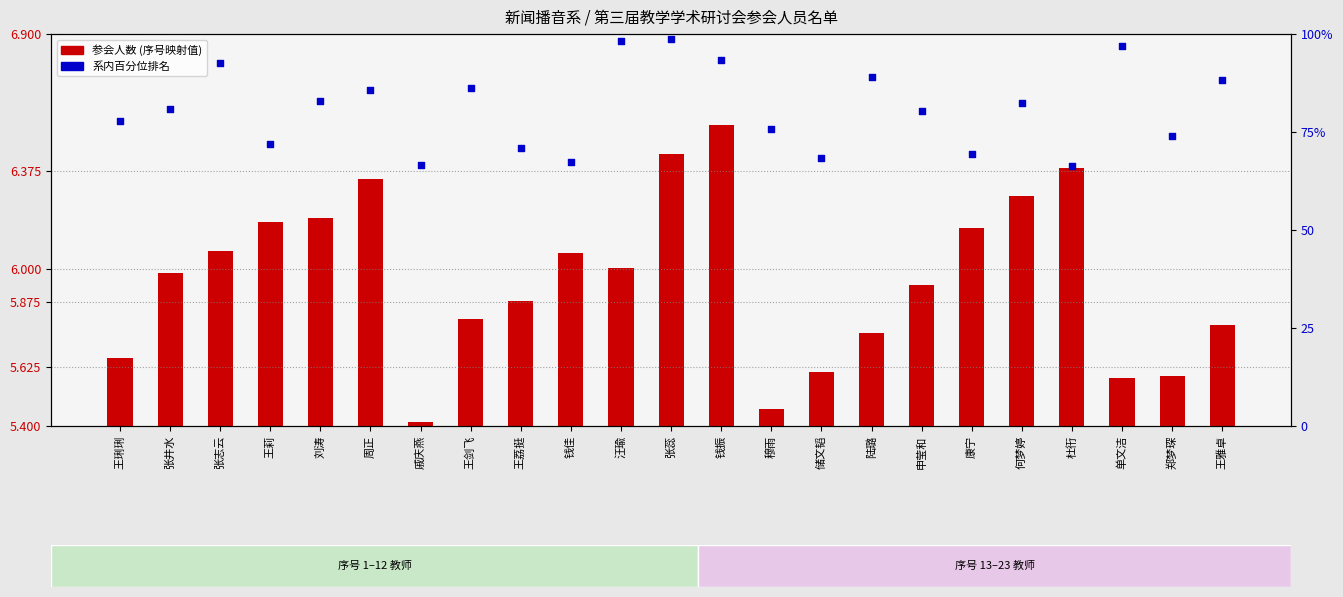

Which series reaches the maximum Y coordinate?

系内百分位排名